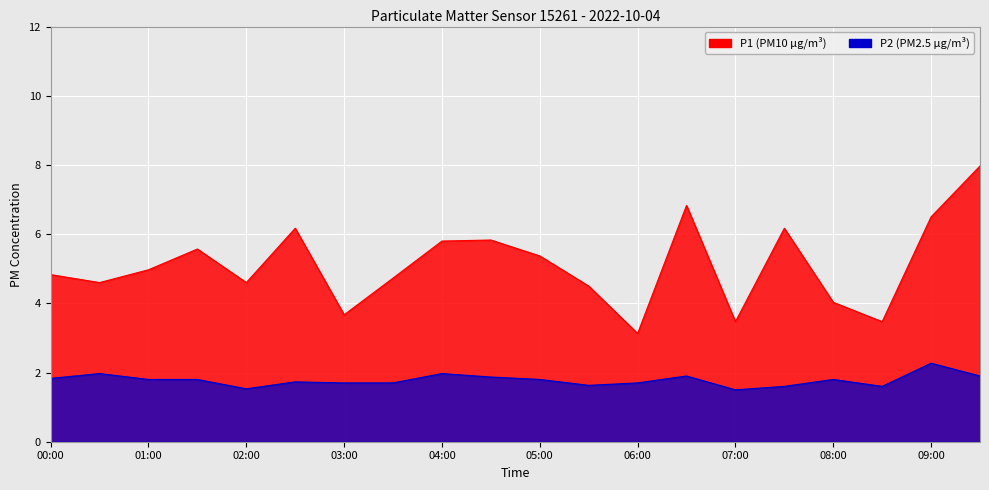

At which category does the chart reach its peak across all series?

09:30